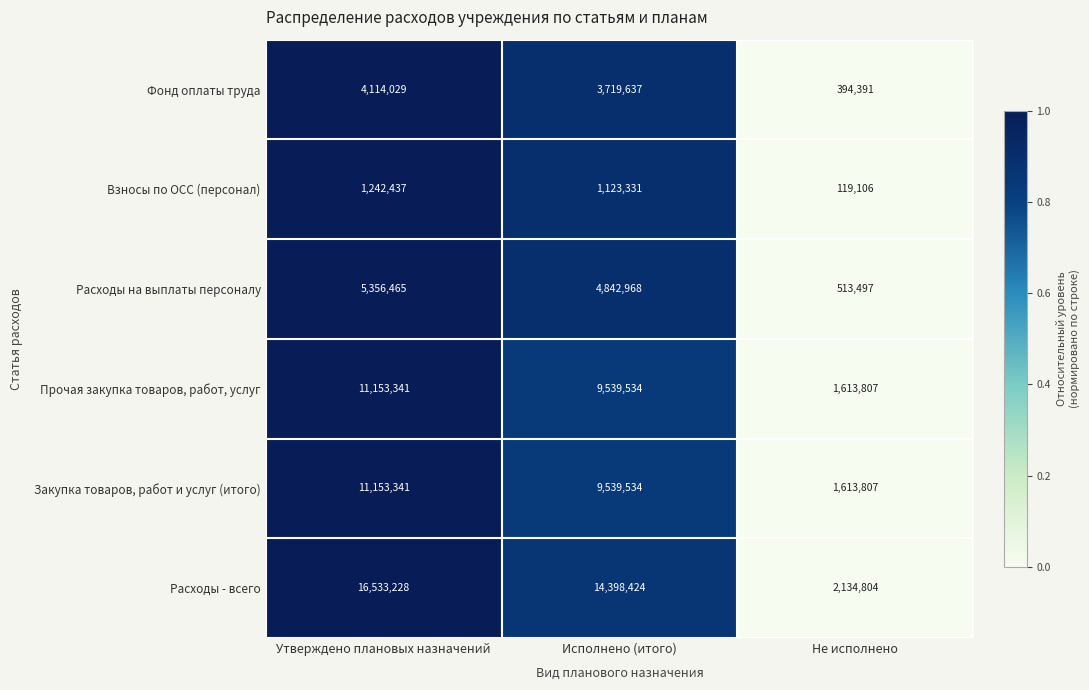

At which label does Прочая закупка товаров, работ, услуг reach its minimum?

Не исполнено